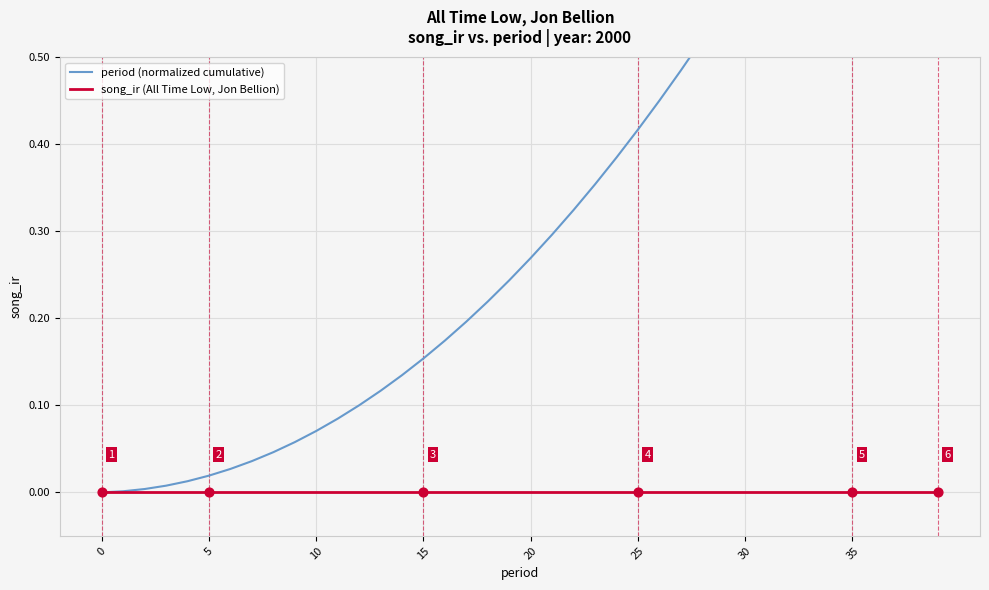

What is the total value across all series at 19?

0.2